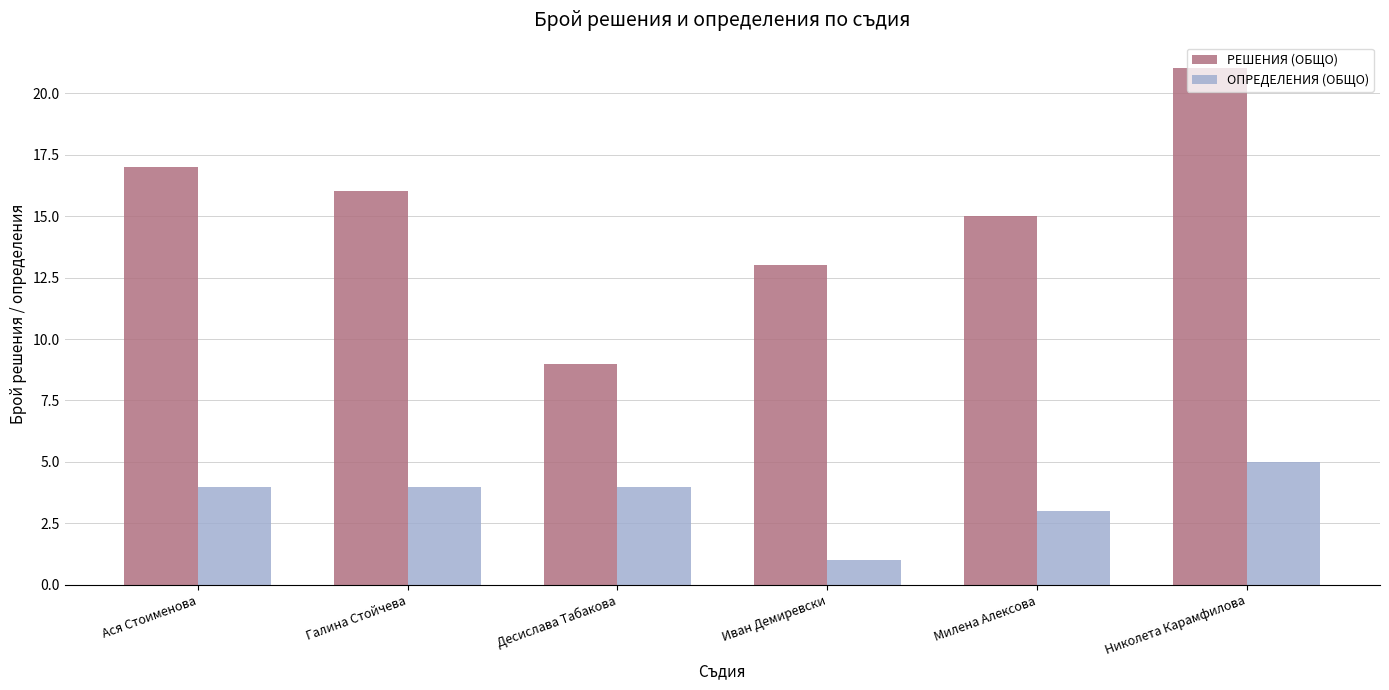

Is it true that ОПРЕДЕЛЕНИЯ (ОБЩО) equals 7 at Галина Стойчева?

False